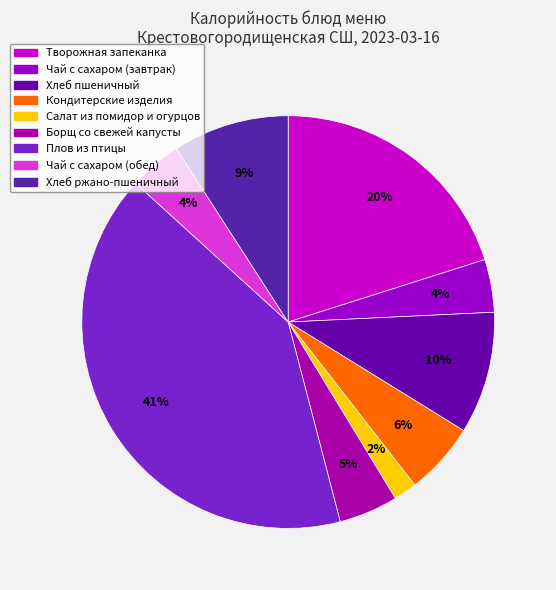

To the nearest percent, what is the combined percentage of Хлеб ржано-пшеничный and Кондитерские изделия?

15%